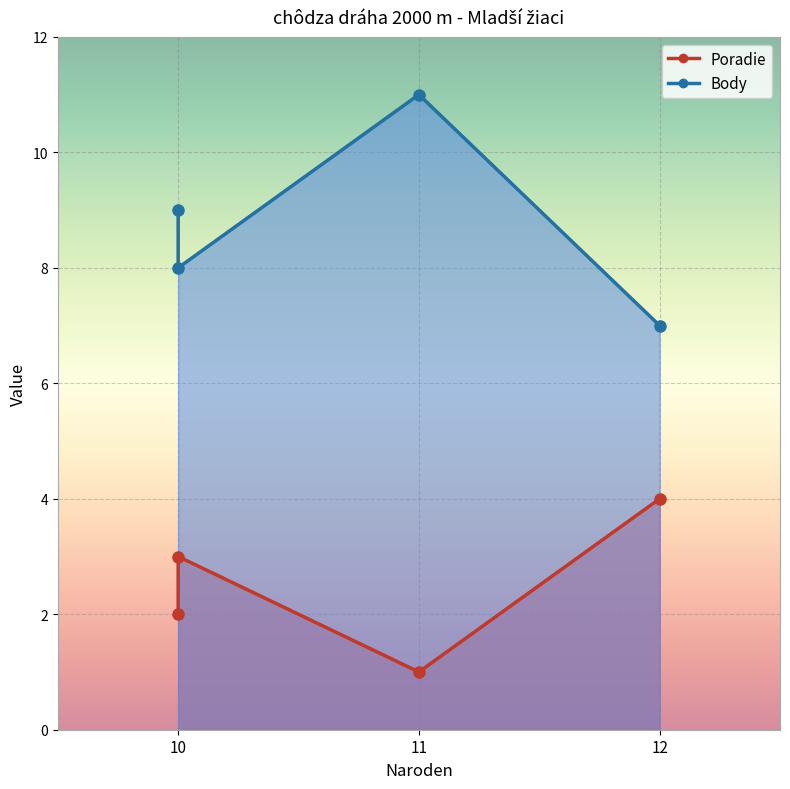

How many lines are shown in the chart?

2